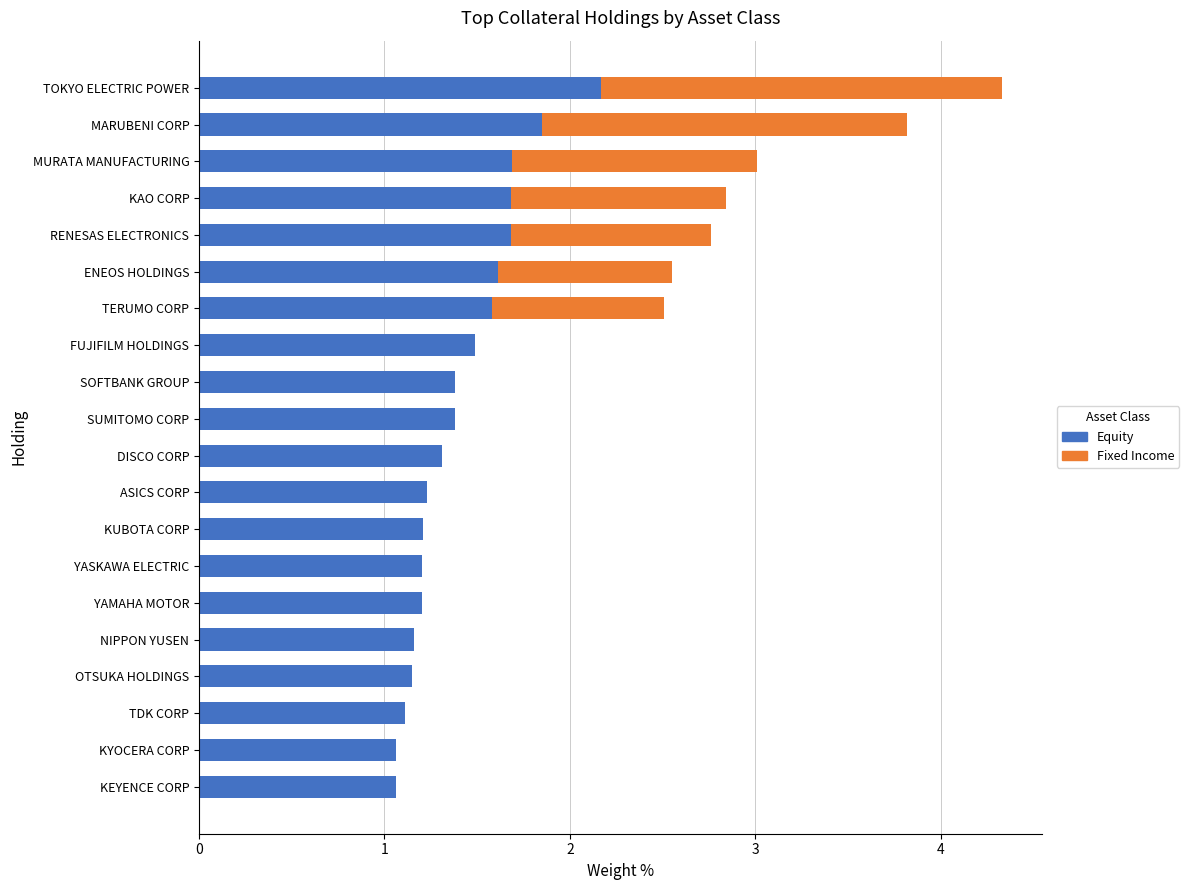

What is the sum of the Equity values at KAO CORP and ENEOS HOLDINGS?

3.3